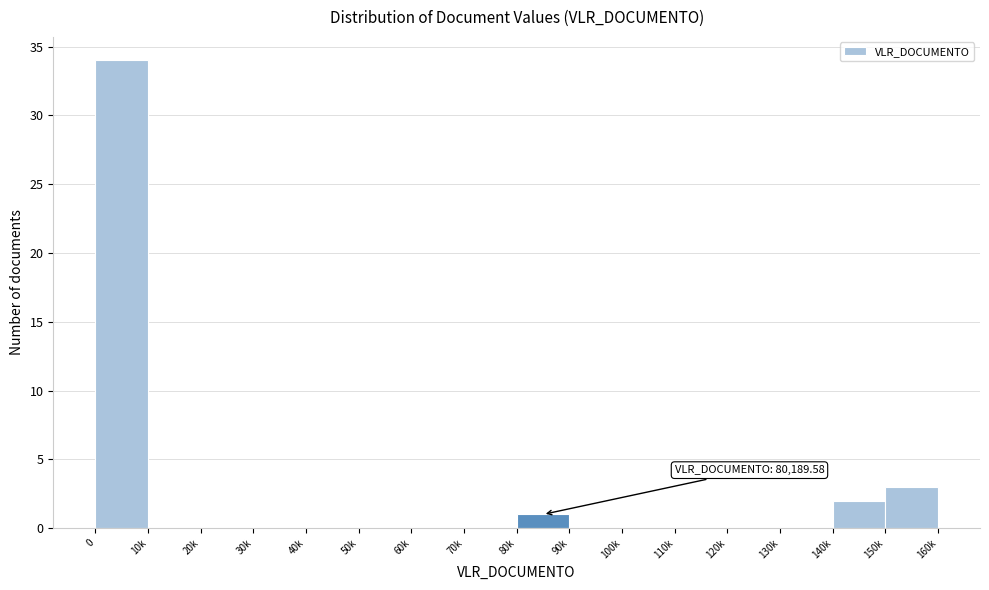

Reading right to left, transcribe all the data shown in this chart.

150k=3	140k=2	130k=0	120k=0	110k=0	100k=0	90k=0	80k=1	70k=0	60k=0	50k=0	40k=0	30k=0	20k=0	10k=0	0=34